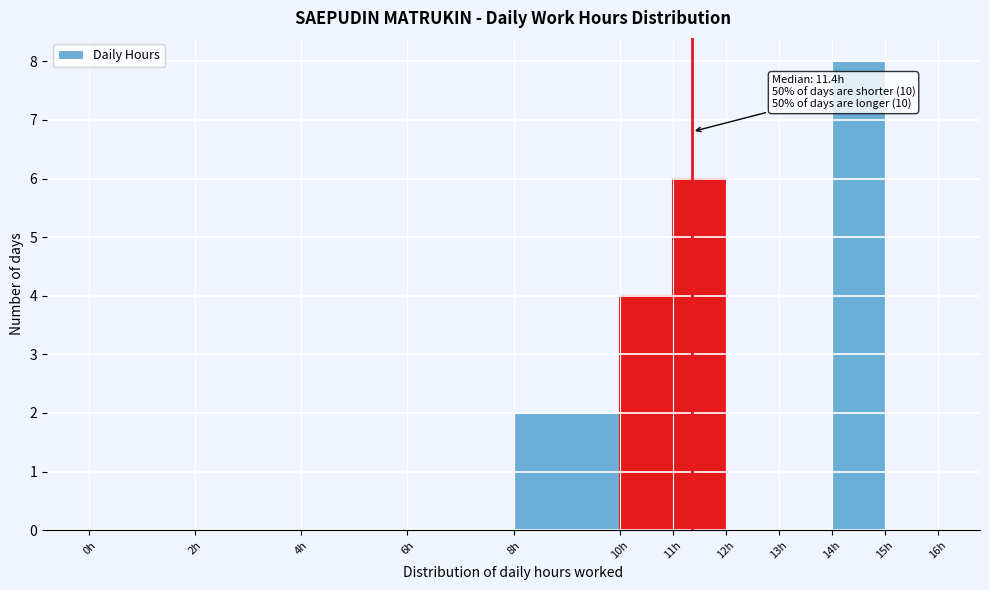

Over which range of the x-axis is the bar tallest?

14 to 15